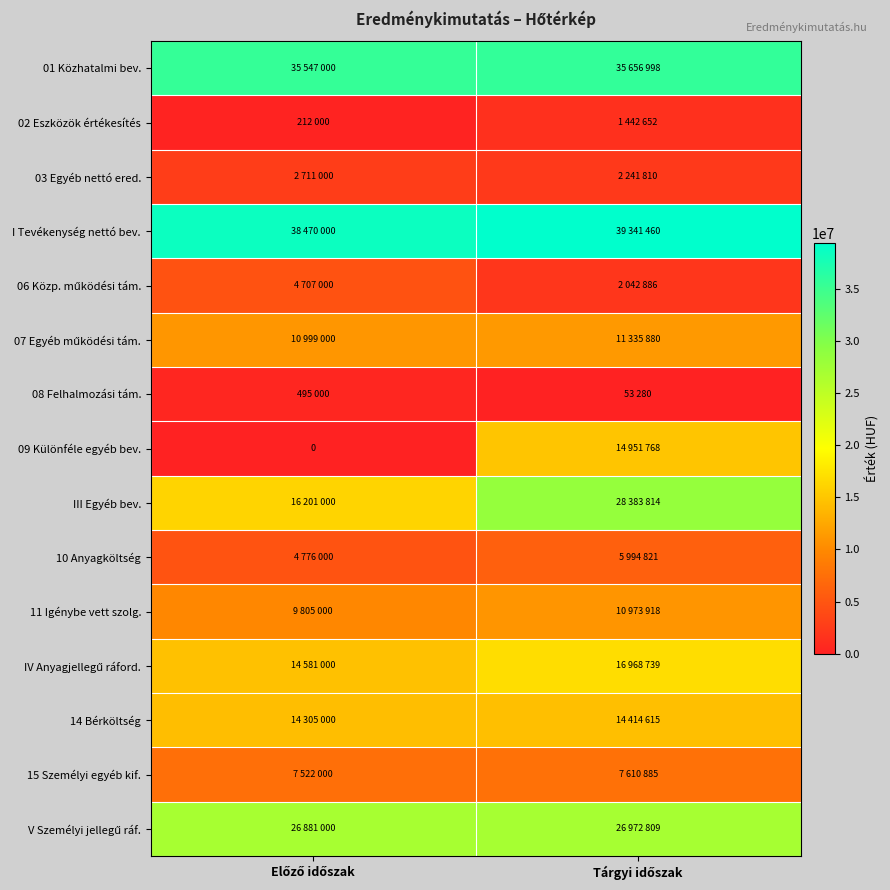

How many series are shown in this chart?

15